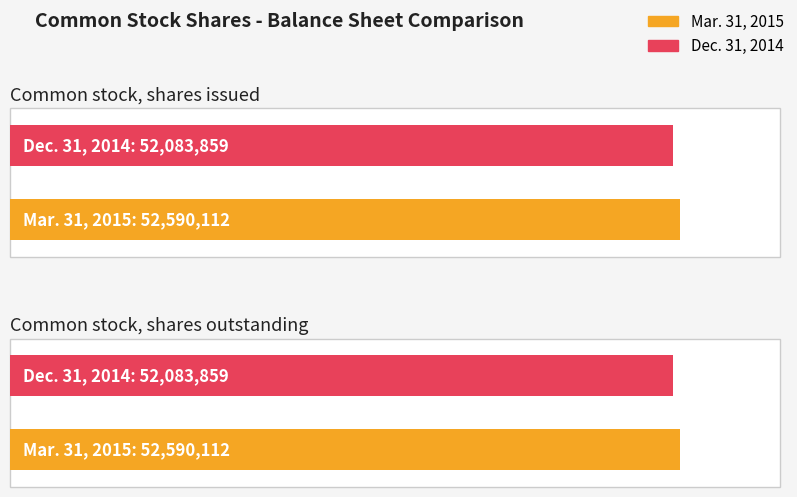

What is the smallest value displayed?

52083859